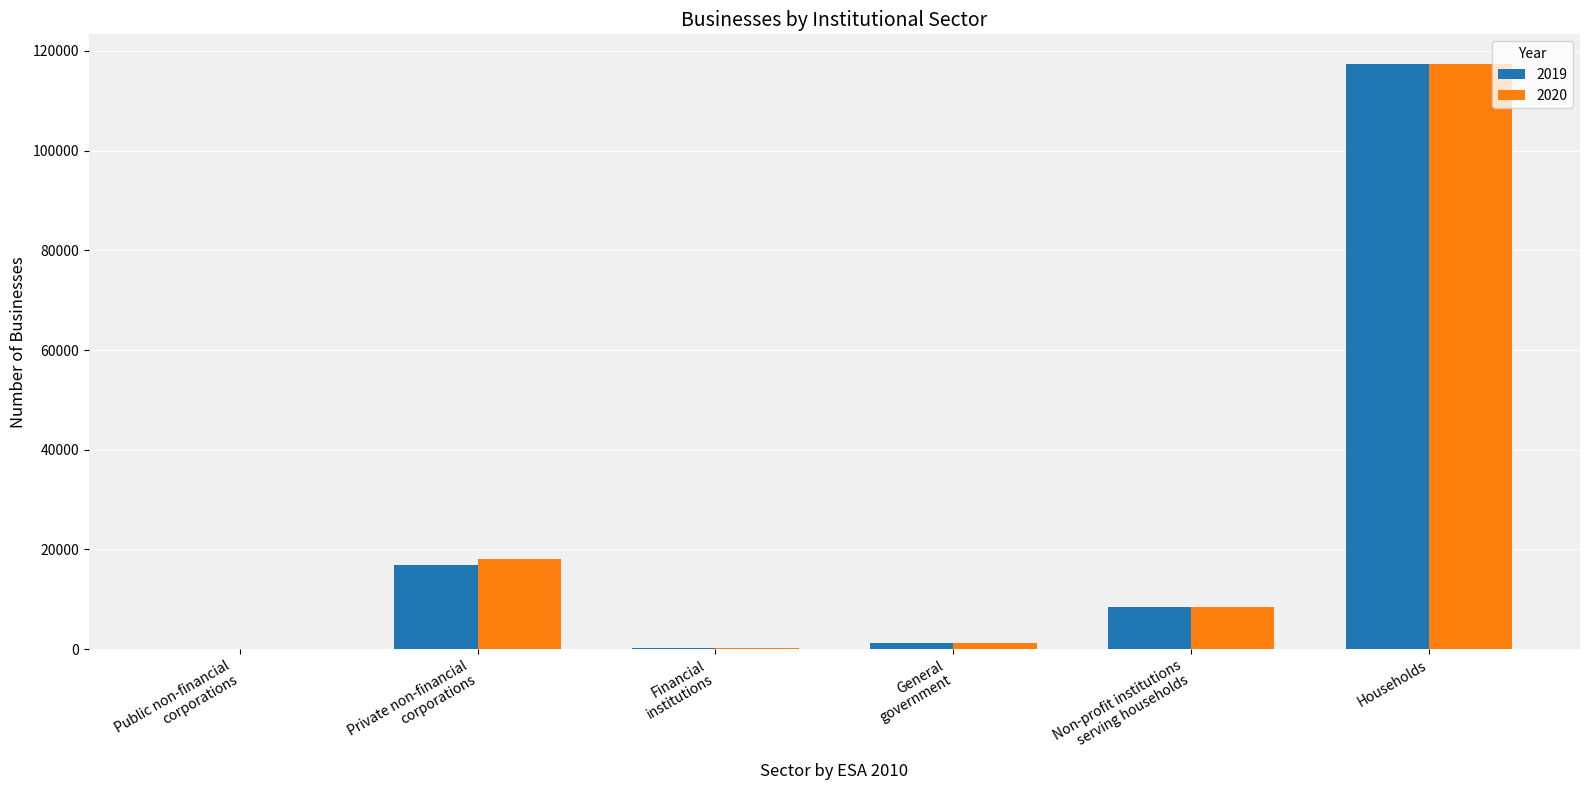

Where does the 2020 series first go above 8414?

Private non-financial
corporations